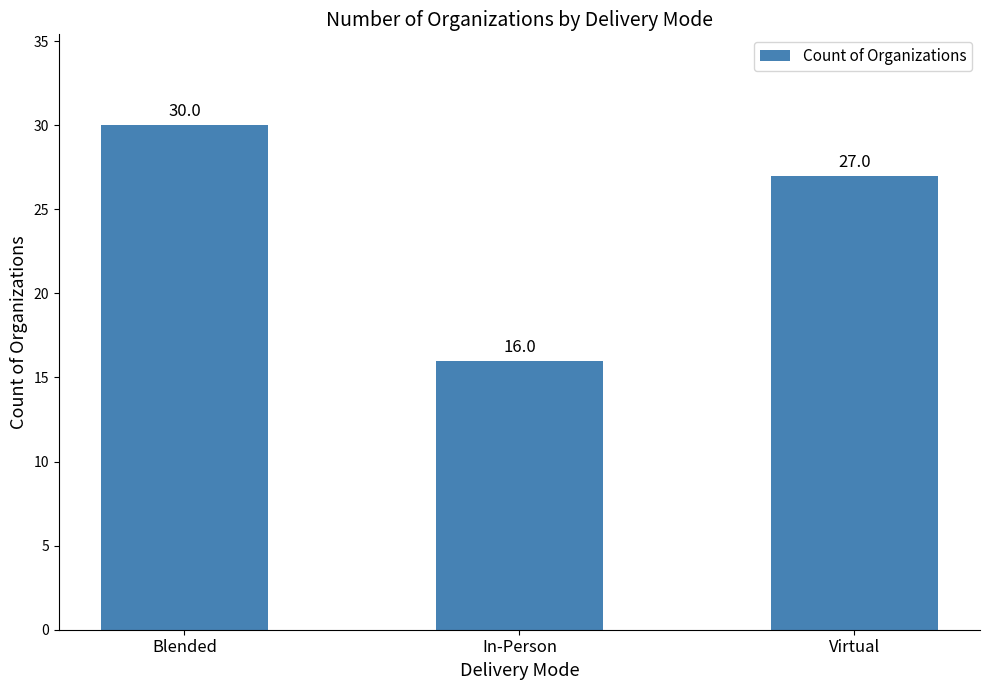

What is the label of the 1st bar from the left?

Blended